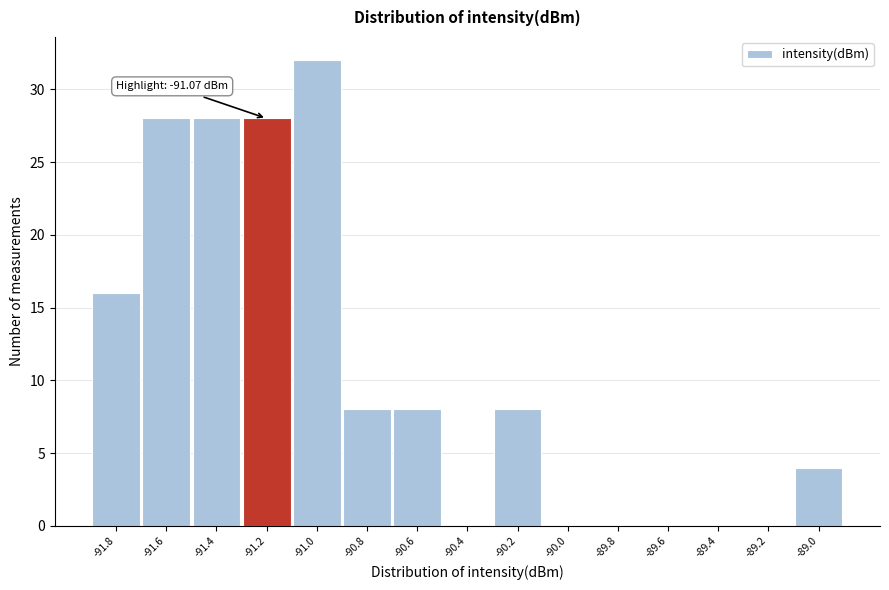

Reading left to right, list all the values displayed in this chart.

-91.8=16	-91.6=28	-91.4=28	-91.2=28	-91.0=32	-90.8=8	-90.6=8	-90.4=0	-90.2=8	-90.0=0	-89.8=0	-89.6=0	-89.4=0	-89.2=0	-89.0=4